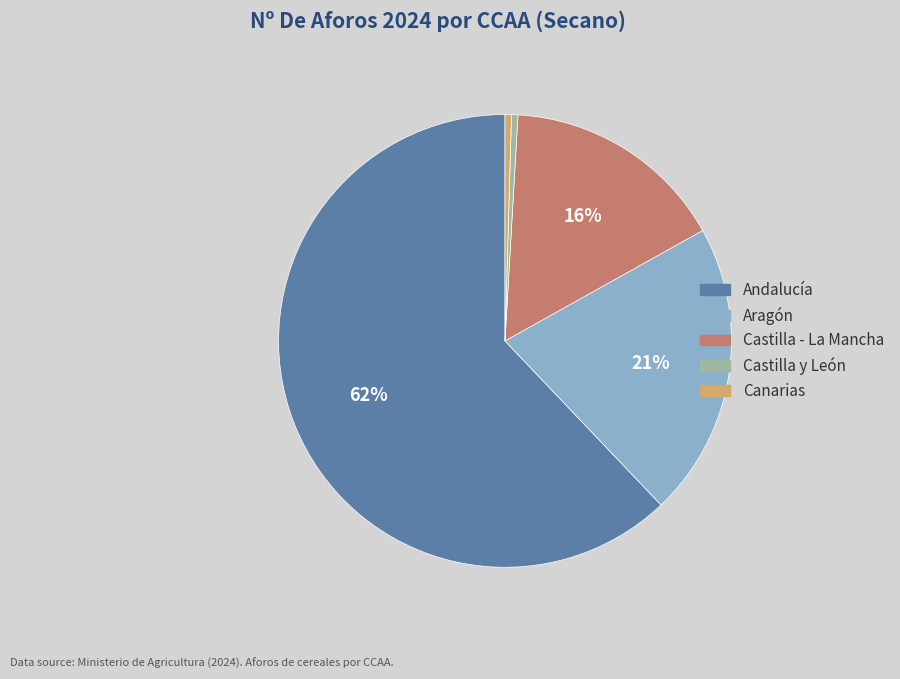

To the nearest percent, what is the average slice percentage?

20%